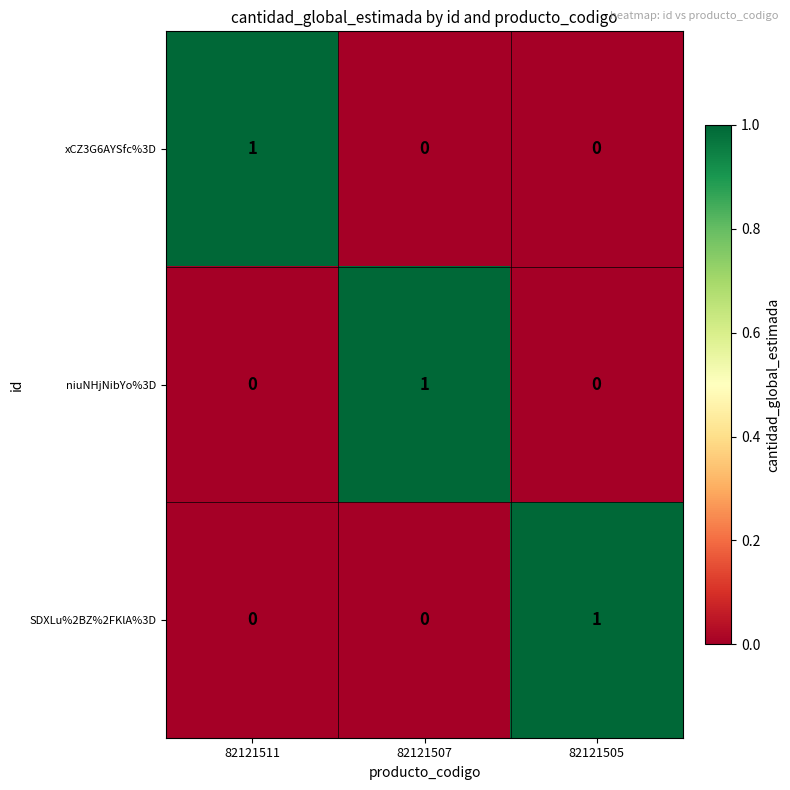

True or false: niuNHjNibYo%3D has a value of 1 at 82121507.

True